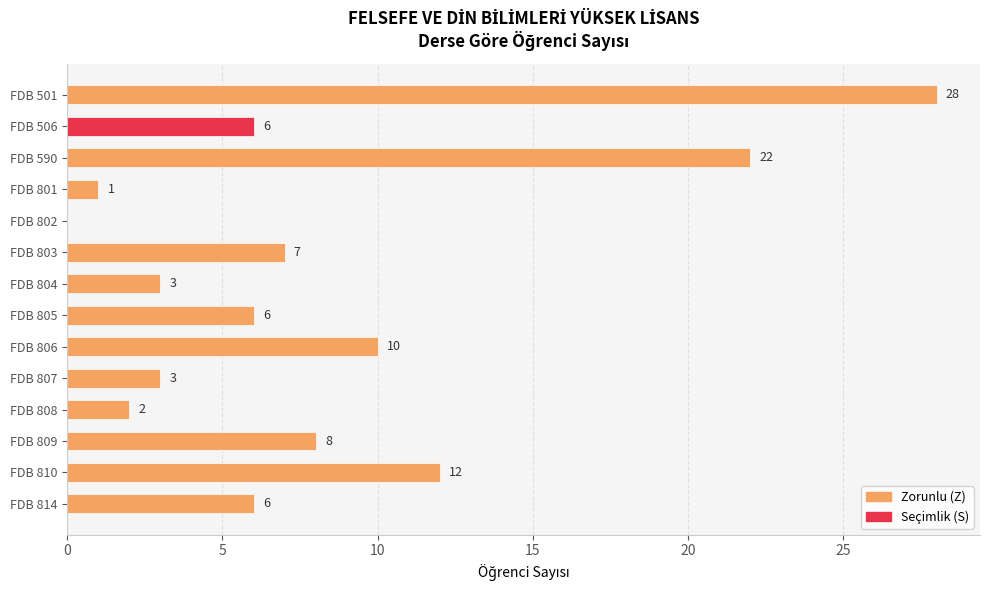

How many data points does each series have?

14